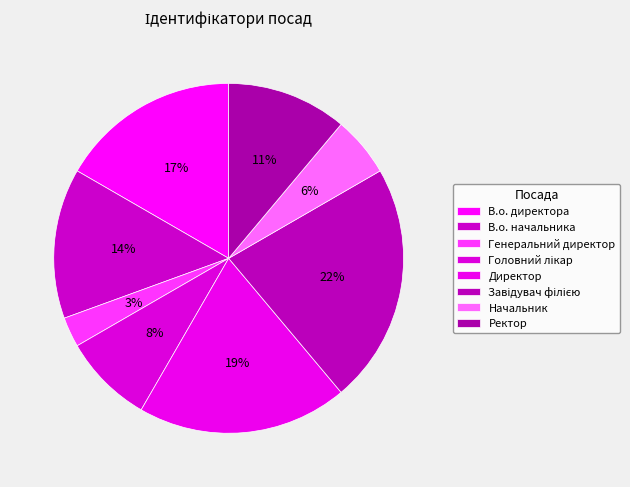

What percentage is the Директор slice, to the nearest percent?

19%